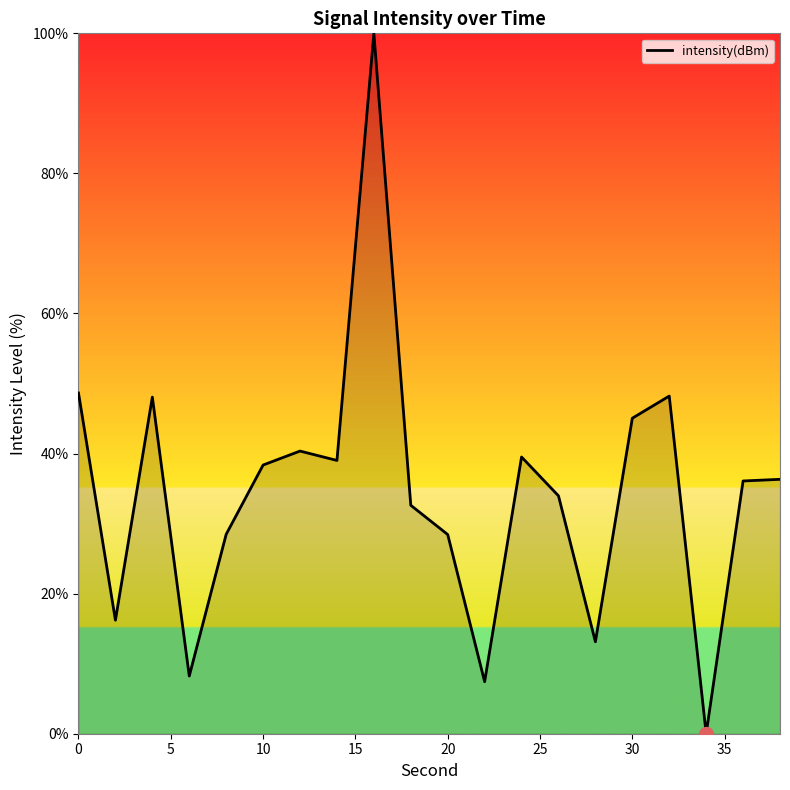

What is the sum of all values?

688.1